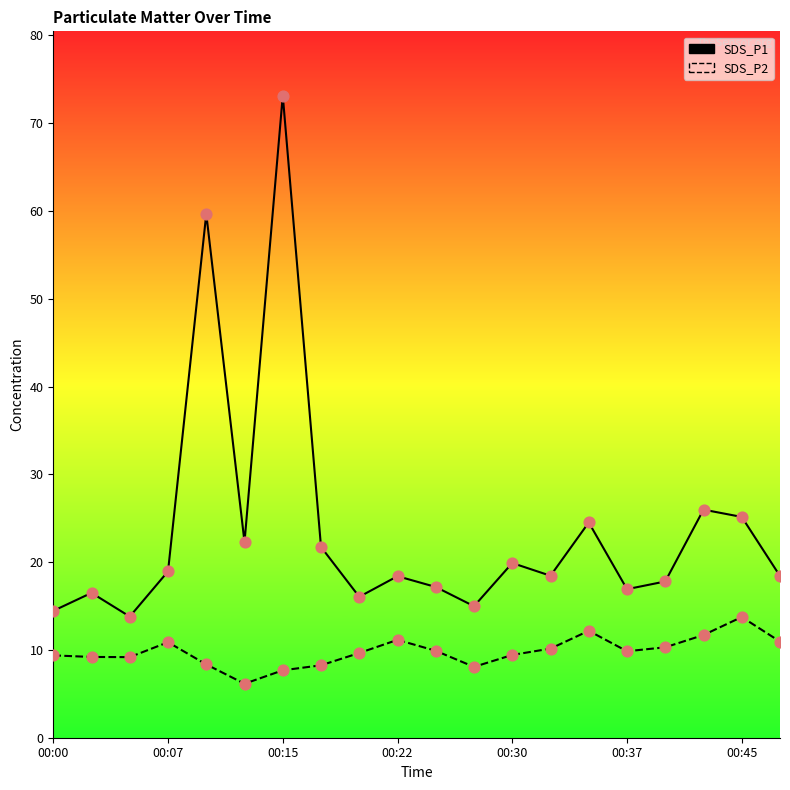

What are all the series names shown in the legend?

SDS_P1, SDS_P2